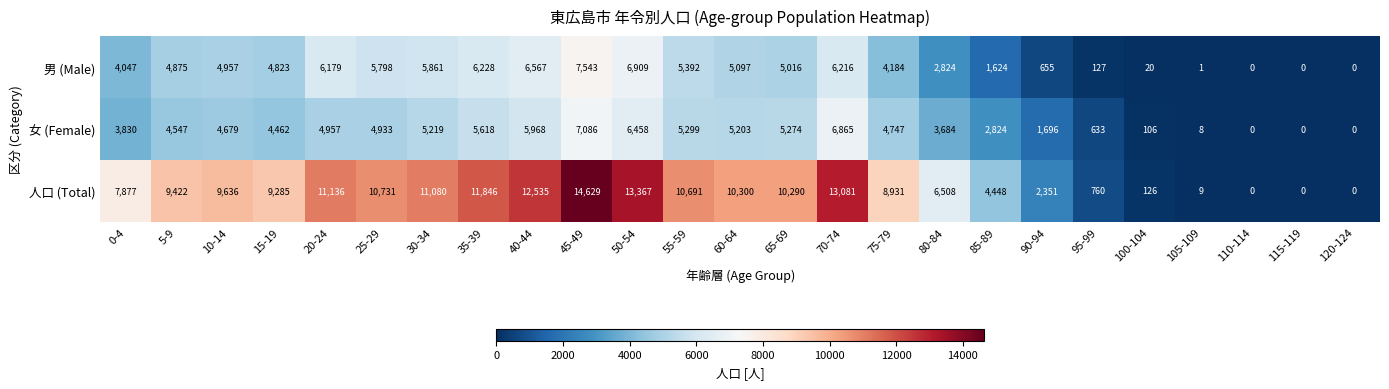

What is the difference between the highest and lowest values at 45-49?

7543